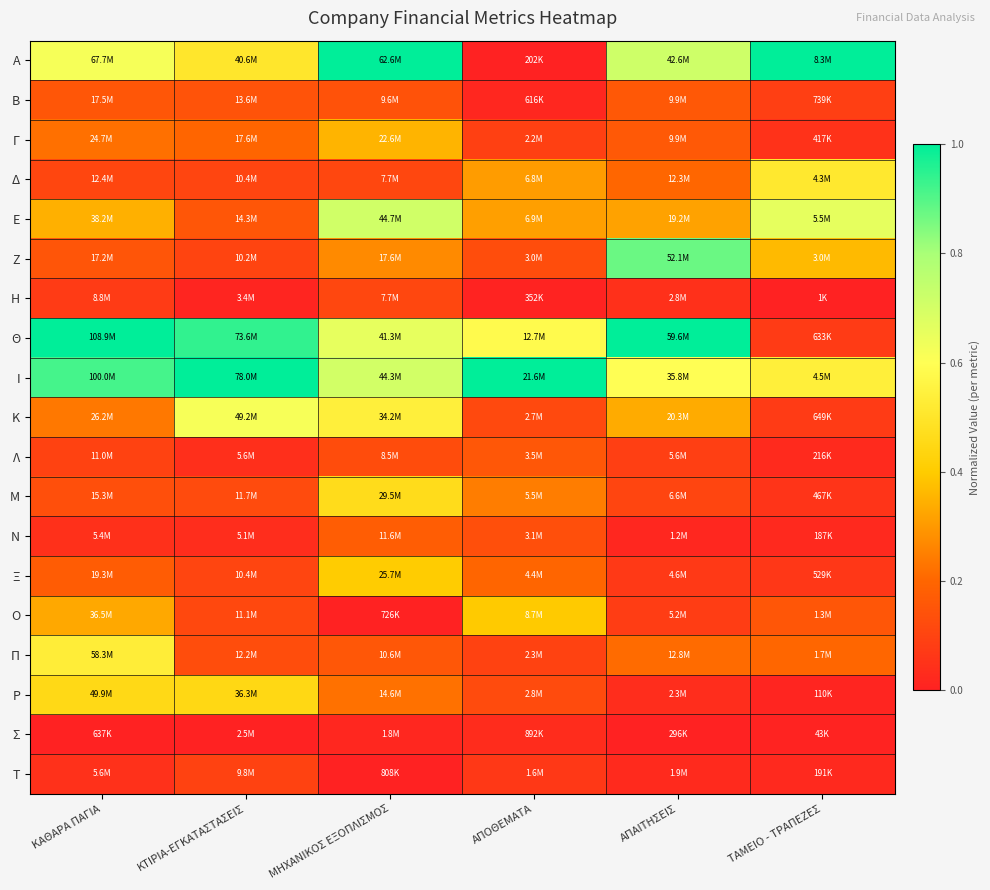

List the series in order of their peak value, lowest first.

Σ, T, Η, Λ, Β, Ν, Γ, Ο, Ξ, Ρ, Μ, Δ, Π, Κ, Ε, Ζ, Α, Θ, Ι